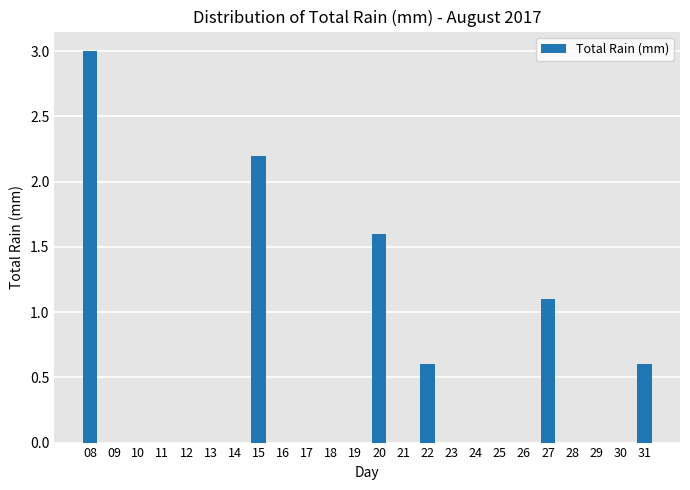

What is the maximum value shown in the chart?

3.0